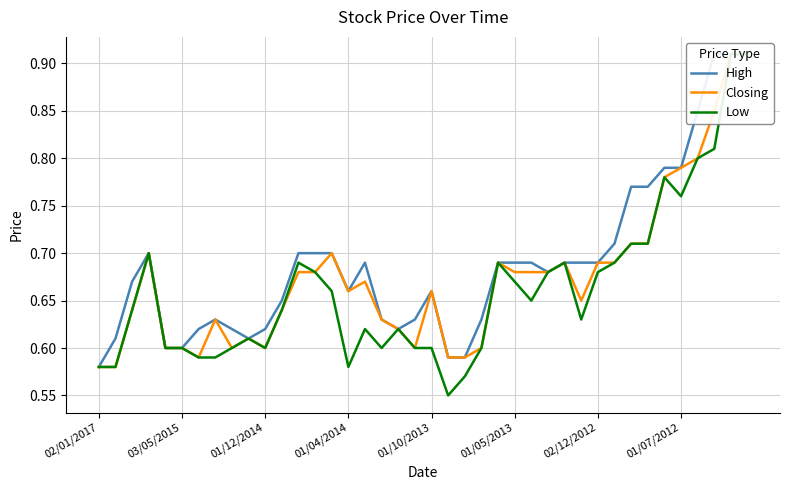

The Closing series shows 1.1 at 21. True or false?

False